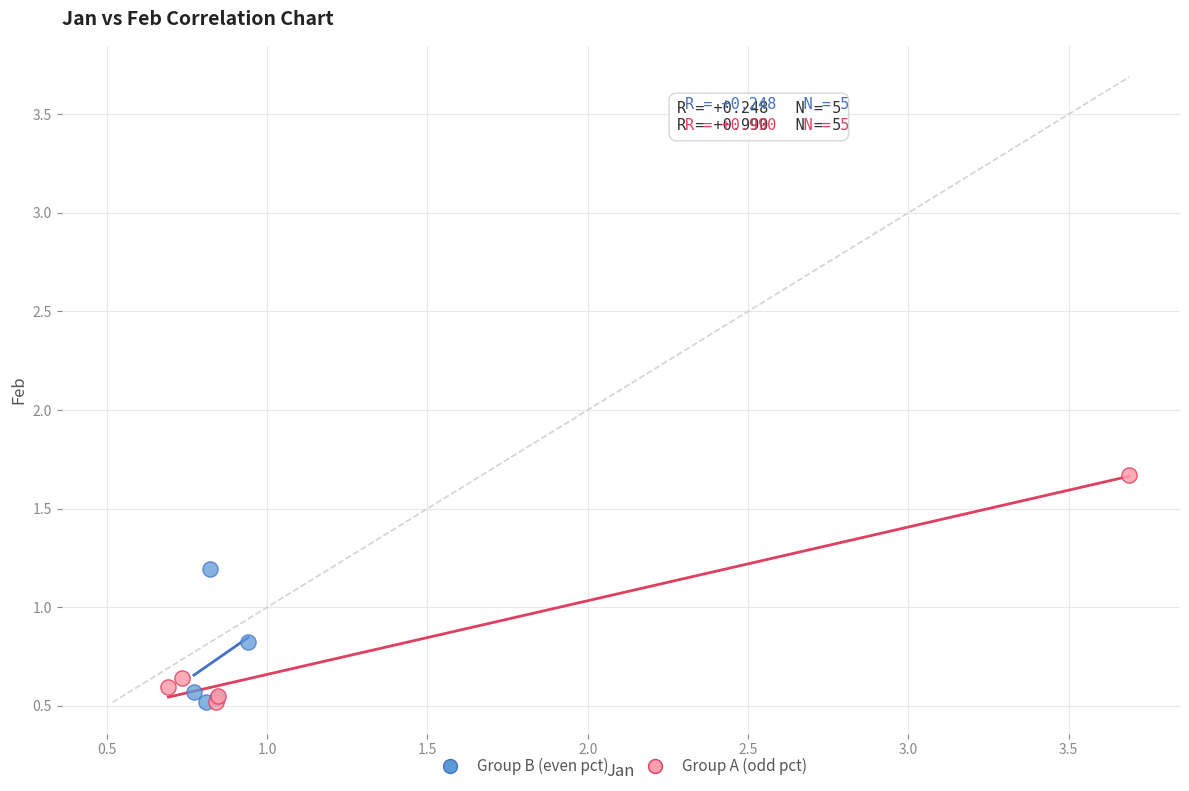

Which series reaches the maximum Y coordinate?

Group A (odd pct)